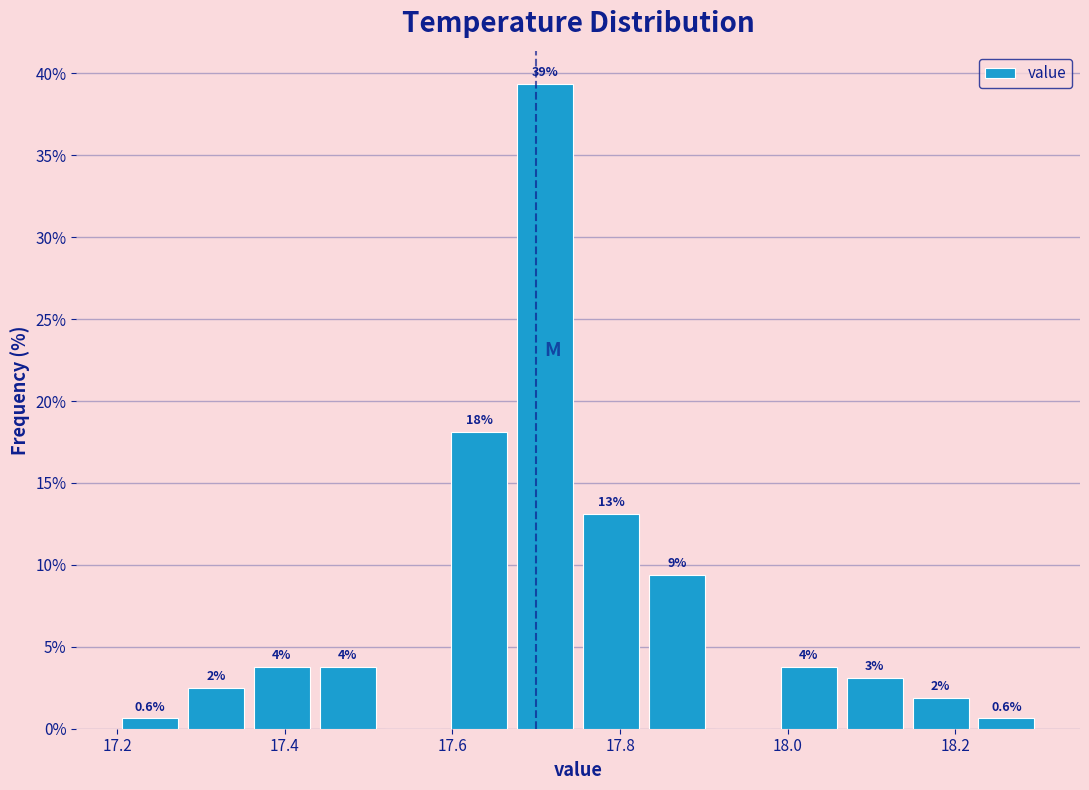

Read against the x-axis, roughly where is the centre of the tallest bar?

17.72